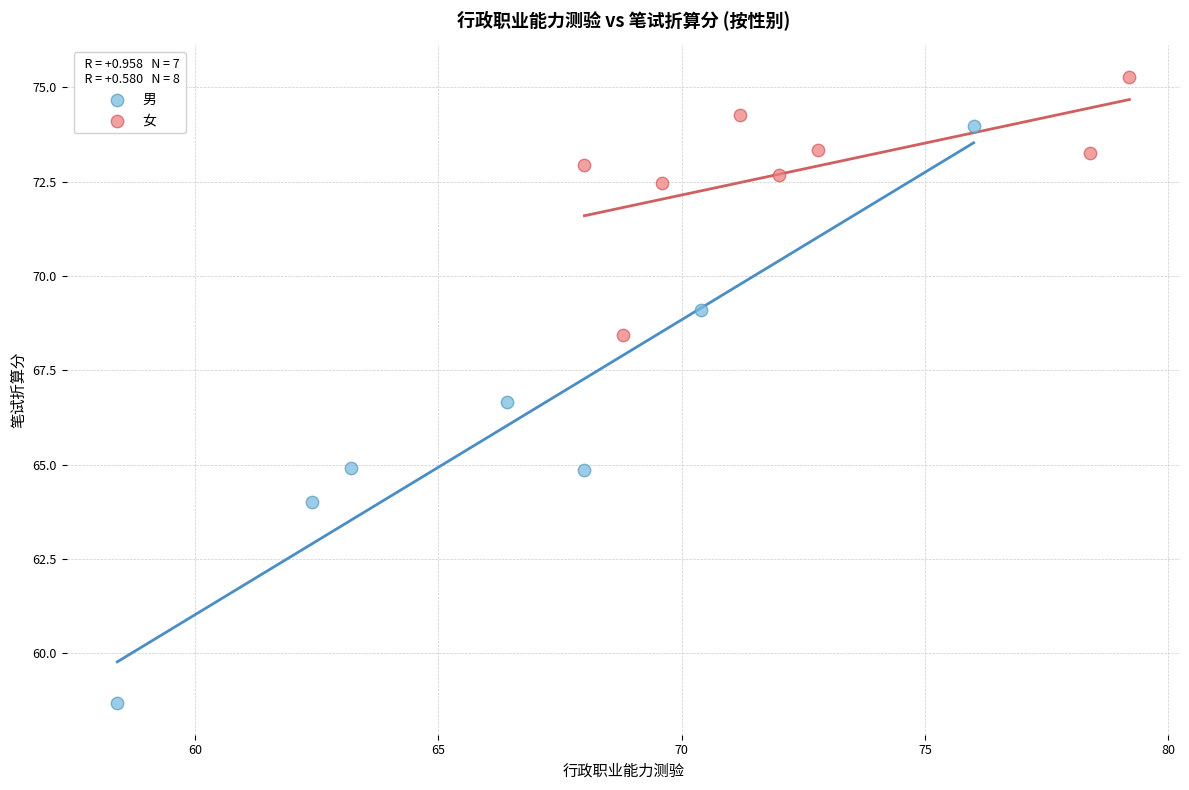

Which series contains the highest Y value?

女